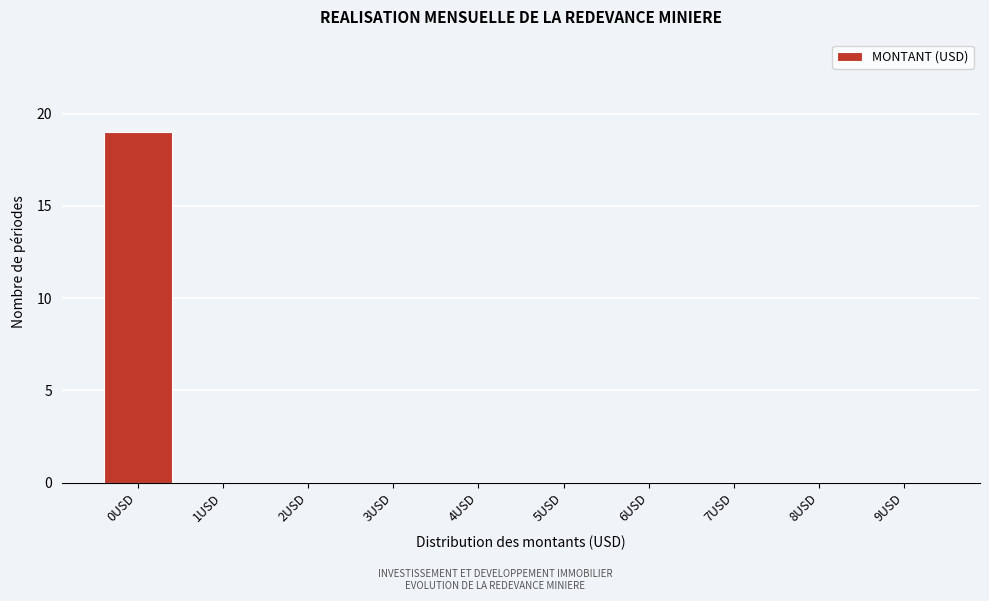

Reading left to right, extract all data points from this chart.

0USD=19	1USD=0	2USD=0	3USD=0	4USD=0	5USD=0	6USD=0	7USD=0	8USD=0	9USD=0